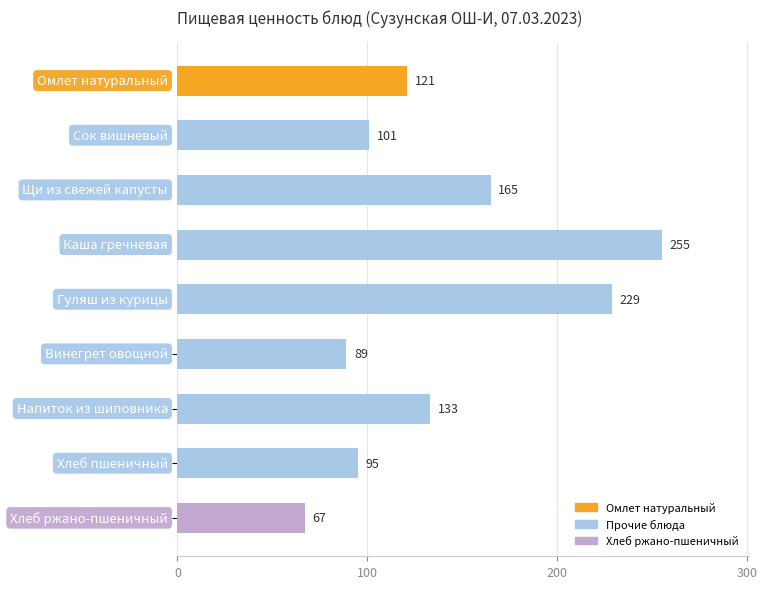

List the labels in order of value, smallest first.

Хлеб ржано-пшеничный, Винегрет овощной, Хлеб пшеничный, Сок вишневый, Омлет натуральный, Напиток из шиповника, Щи из свежей капусты, Гуляш из курицы, Каша гречневая